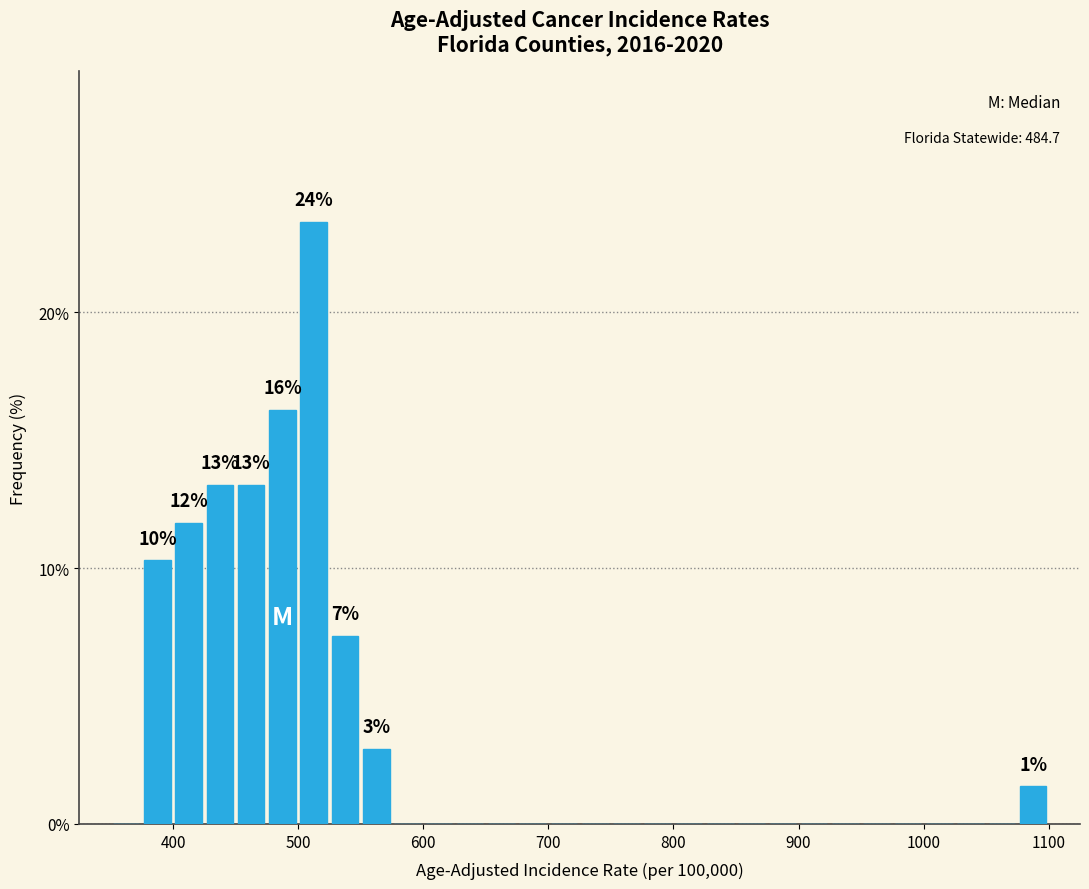

Around what value on the x-axis is the tallest bar? Give the approximate position of its centre, as read against the axis.

510